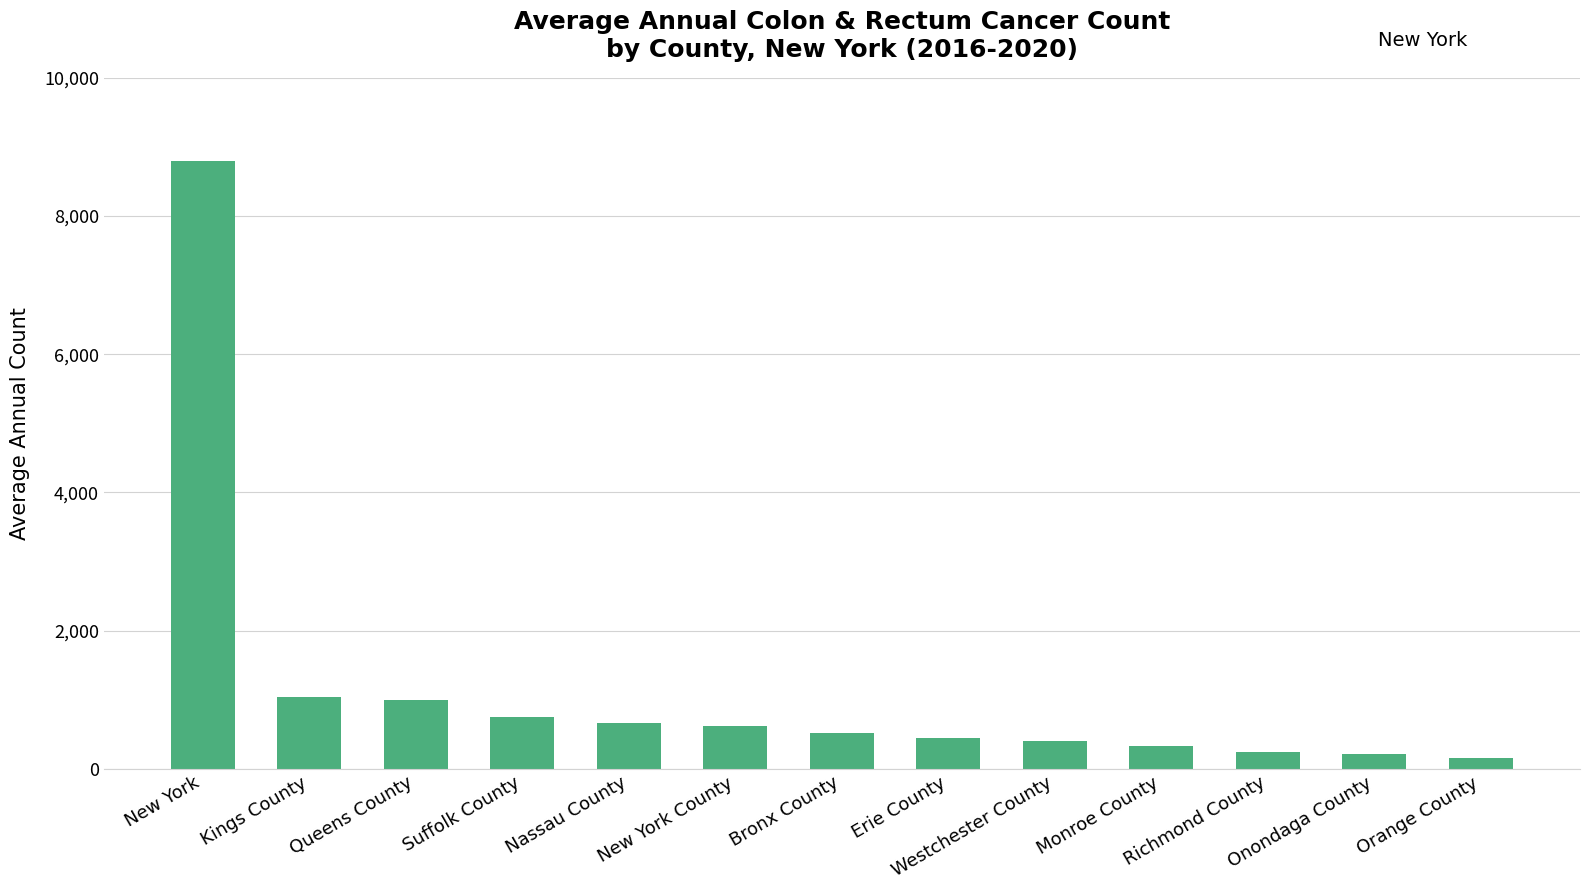

What is the difference between the second highest and second lowest values?

831